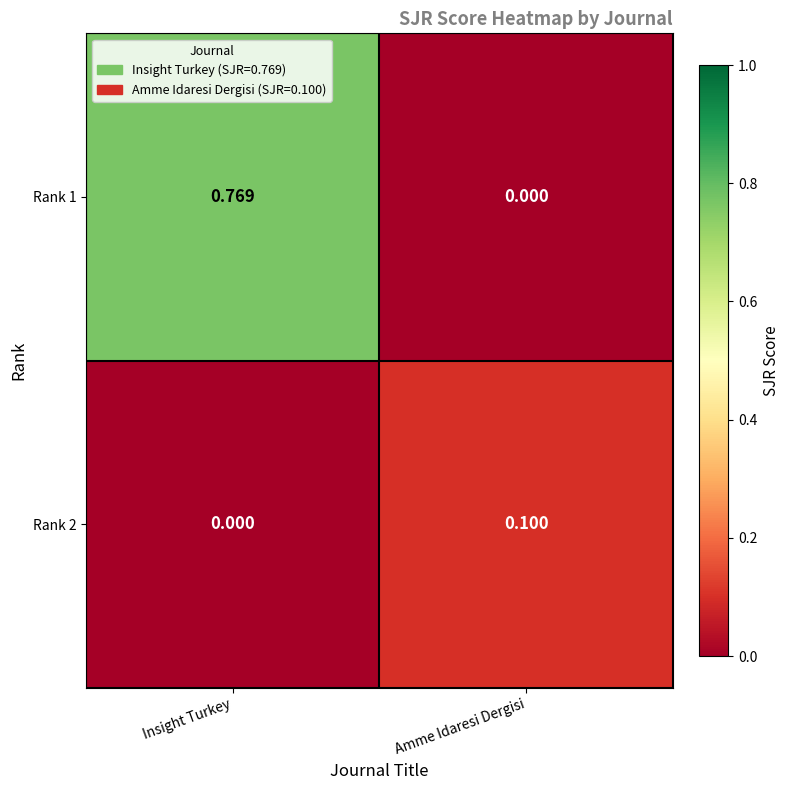

List the labels in order of Rank 1 value, largest first.

Insight Turkey, Amme Idaresi Dergisi